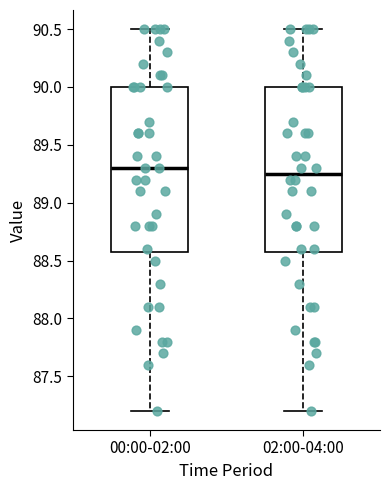

Reading left to right, transcribe this box plot: for each box, give where its median line is, the range the box spans, and where its two whiskers end, as read against the y-axis. The values are not printed on the chart, so give them approximately, as read against the axis.

00:00-02:00: median 89.30, box 88.60 to 90.00, whiskers 87.20 to 90.50
02:00-04:00: median 89.25, box 88.60 to 90.00, whiskers 87.20 to 90.50